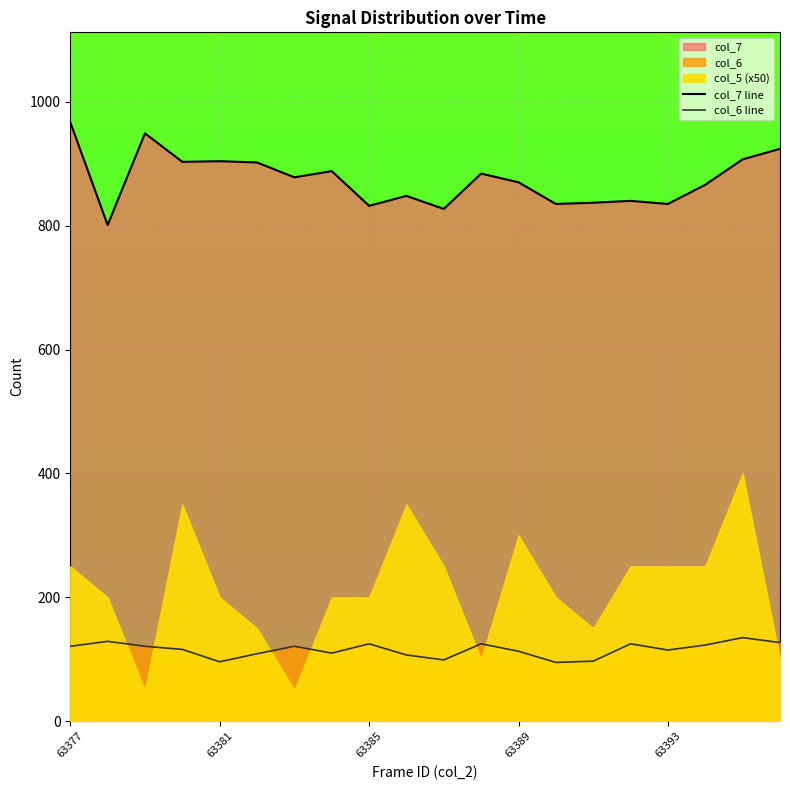

True or false: col_6 line and col_7 line intersect in this chart.

False